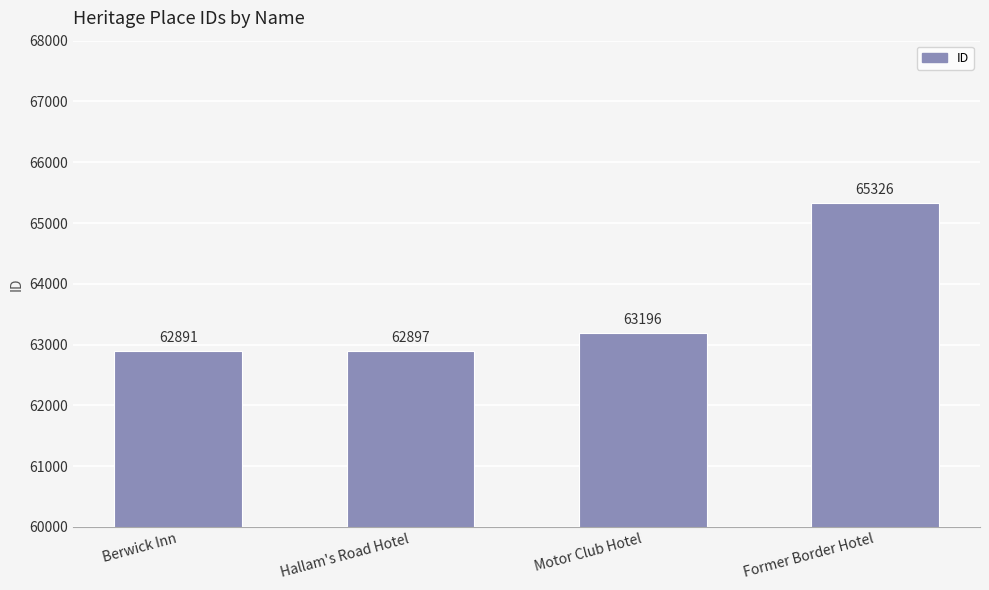

What is the greatest value displayed?

65326